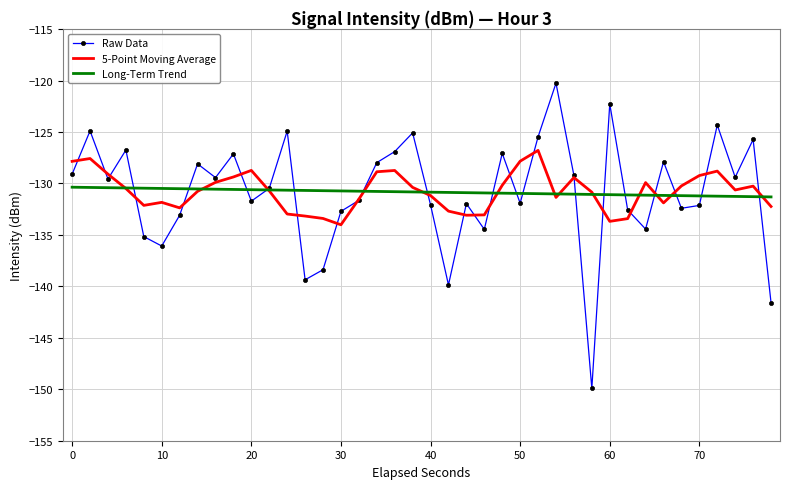

Which series has the widest spread of values?

Raw Data